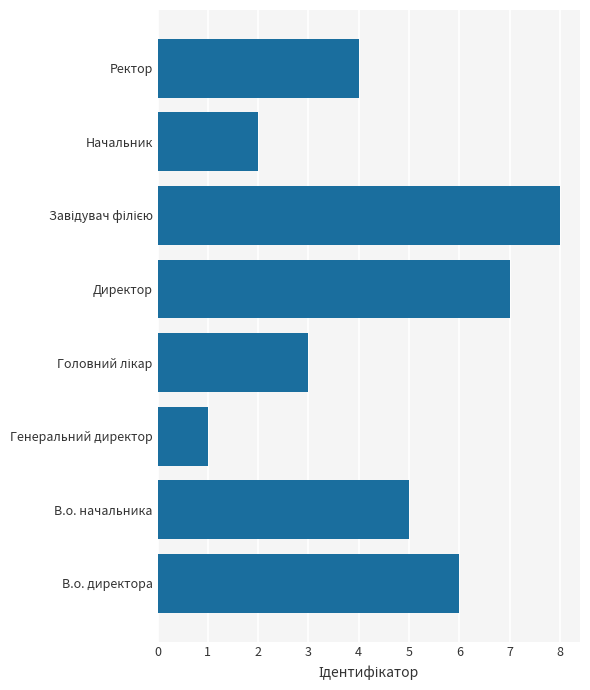

What is the approximate value at В.о. директора?

6